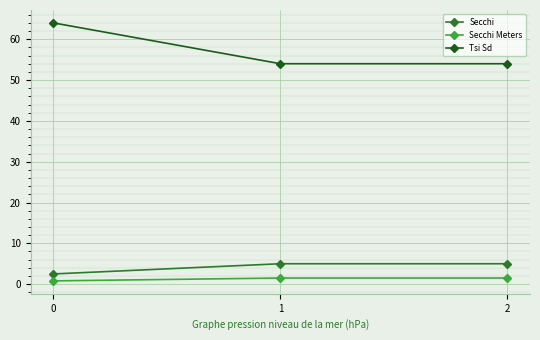

The Secchi Meters series shows 1.5 at 1. True or false?

True